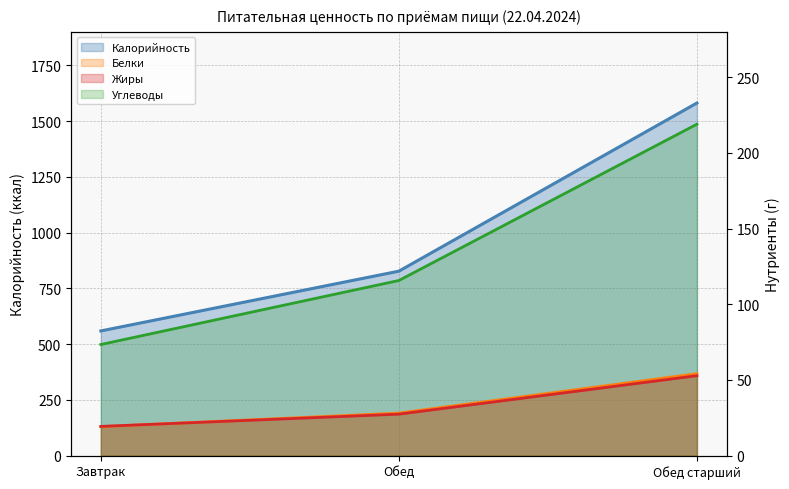

Rank the categories by Калорийность value from highest to lowest.

Обед старший, Обед, Завтрак